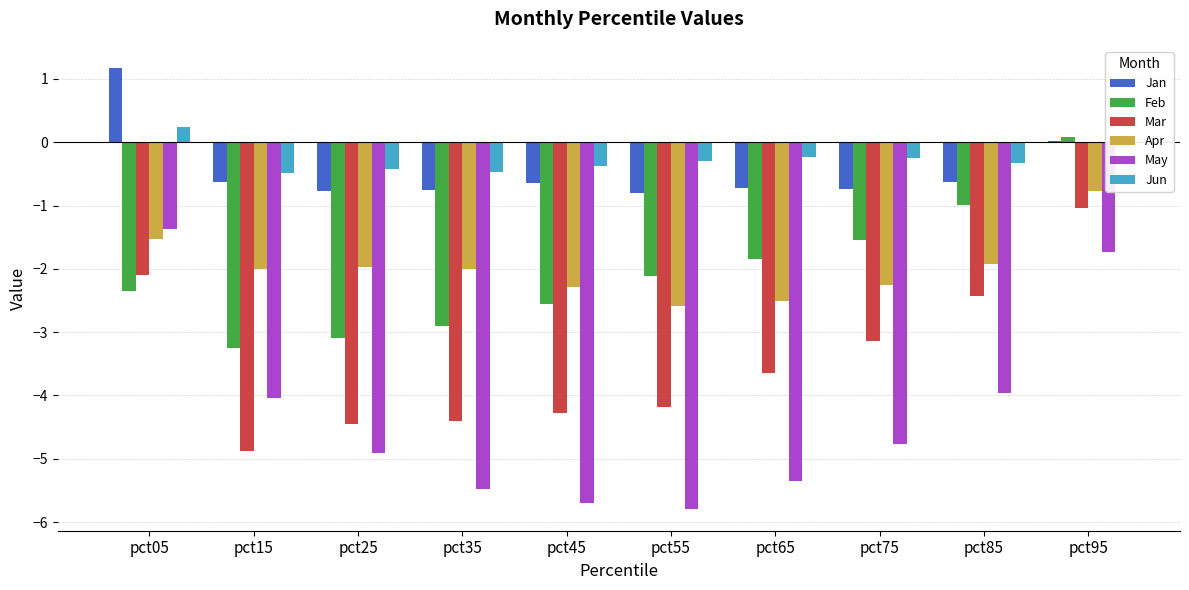

Which category has the lowest value in the Feb series?

pct15